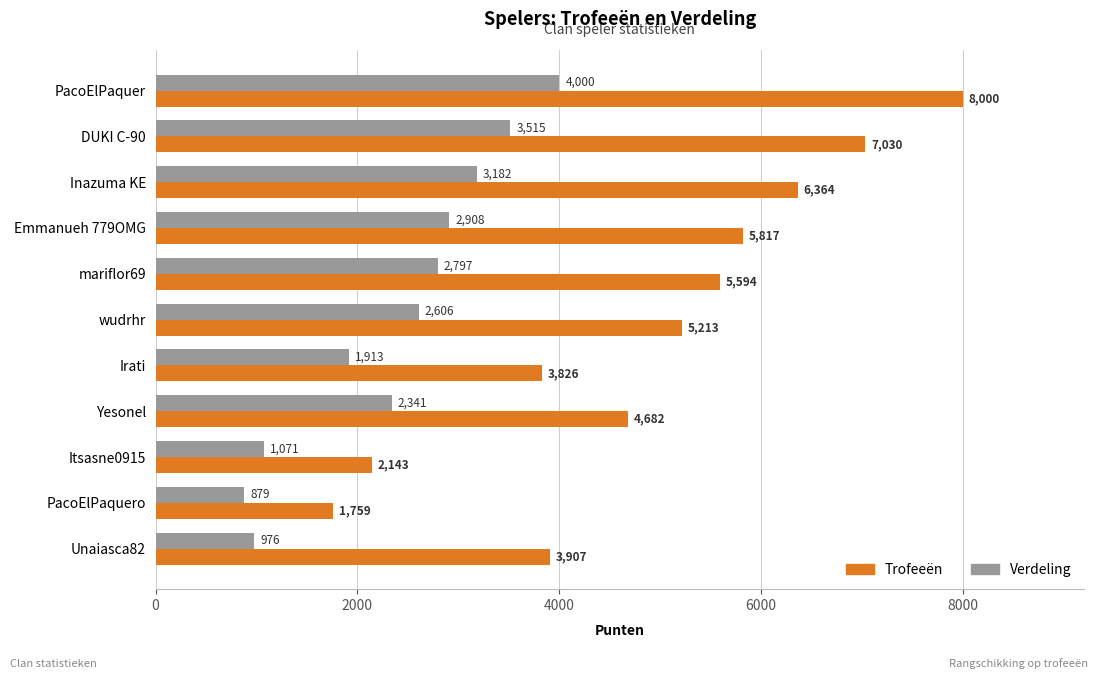

The Verdeling series shows 5253 at Inazuma KE. True or false?

False